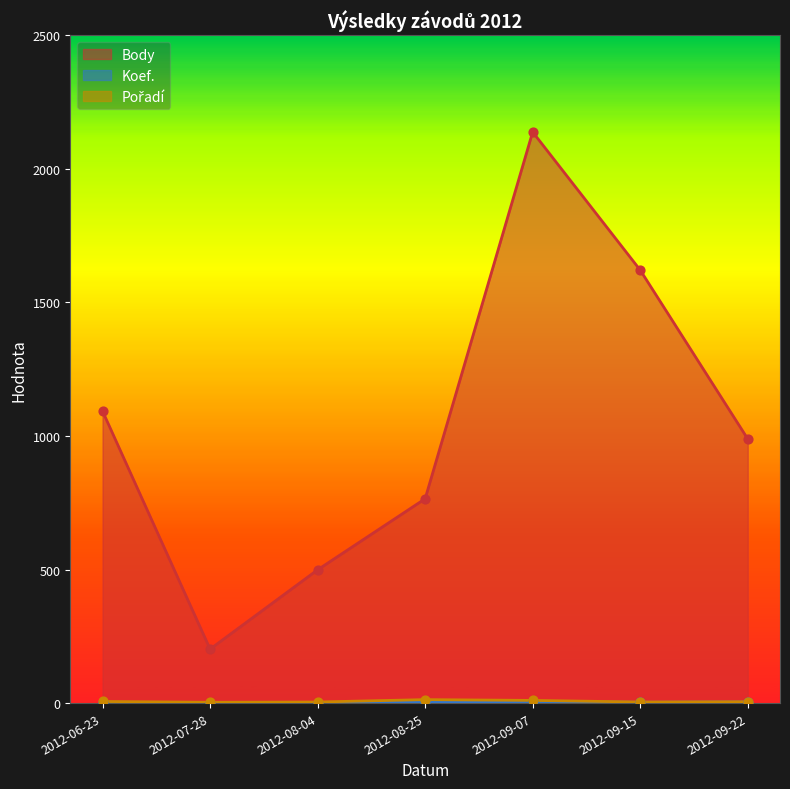

Which series reaches the minimum Y coordinate?

Koef.